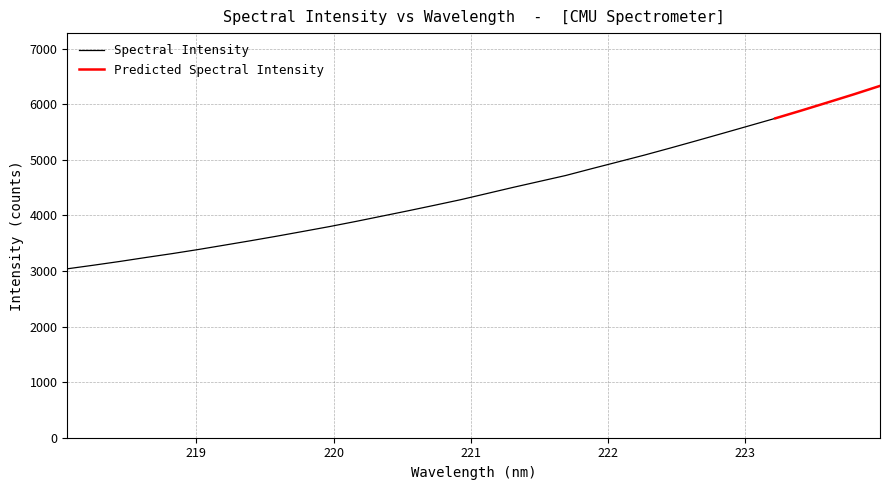

Does the chart have visible grid lines?

Yes